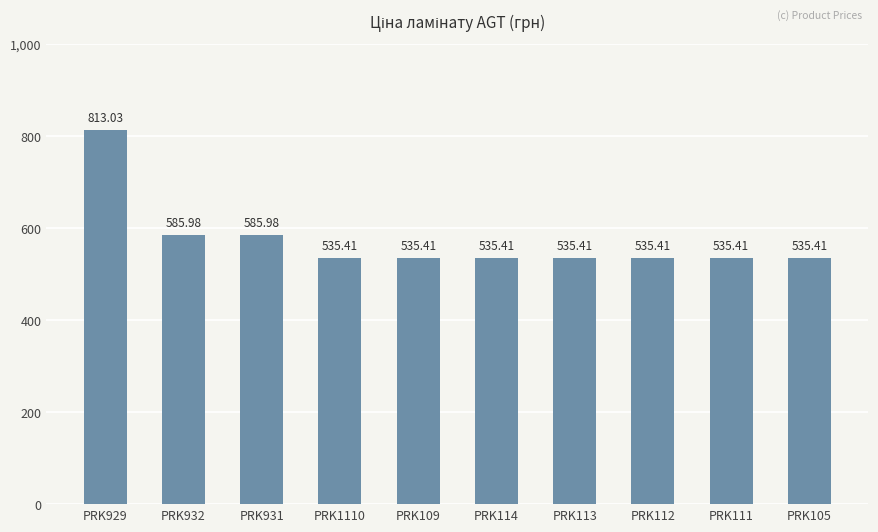

Is it true that the value at PRK105 is 535.4?

True